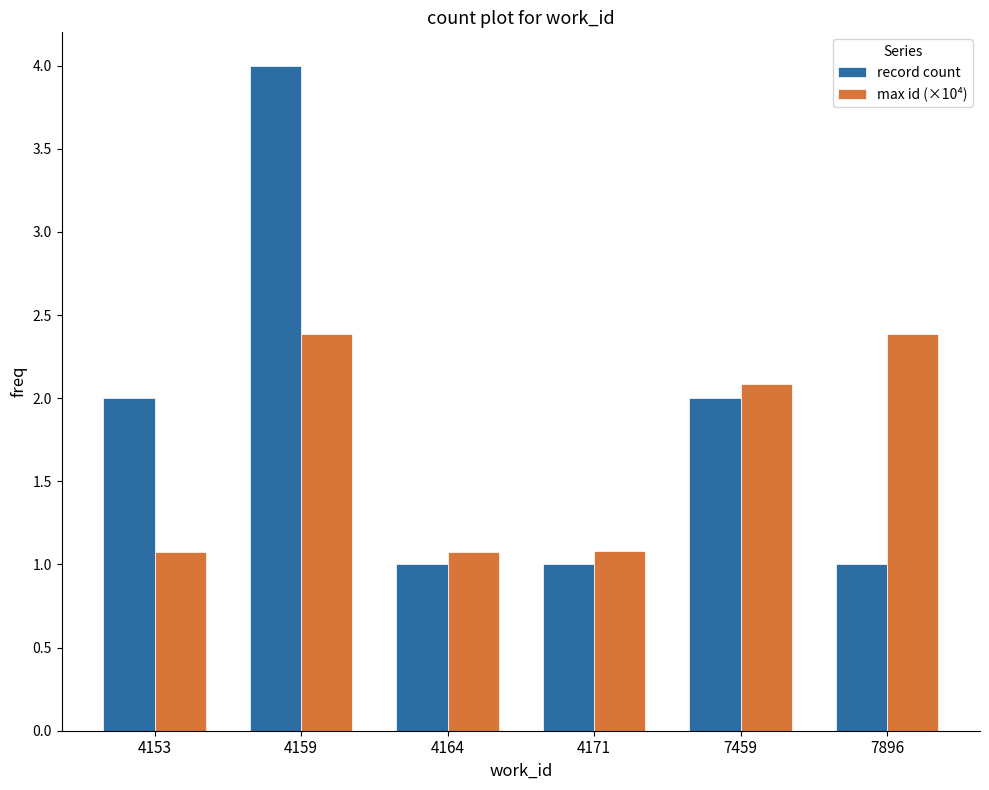

What is the total value across all series at 4153?

3.1